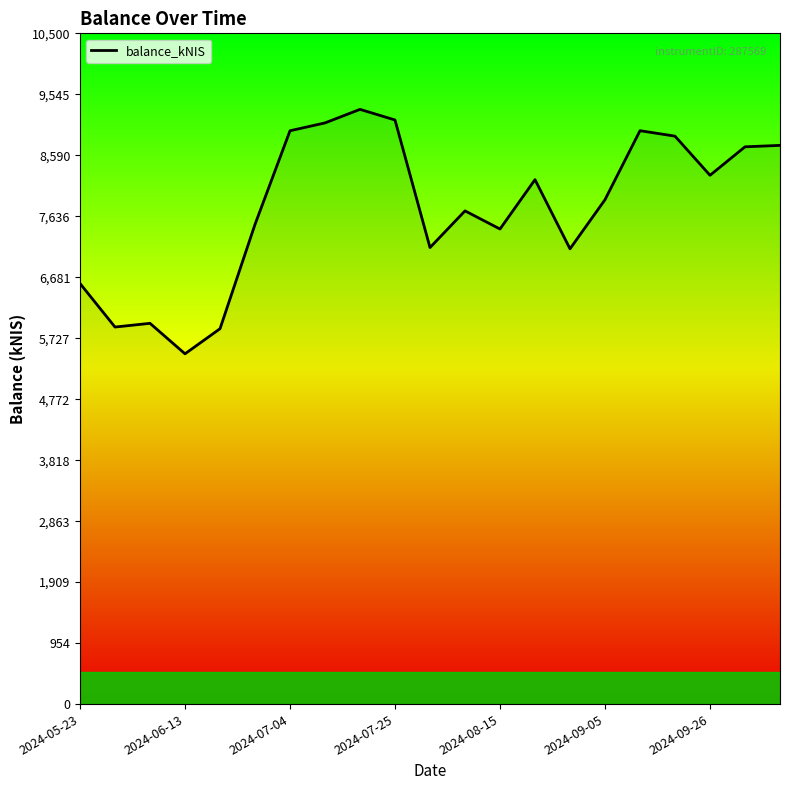

What is the smallest value displayed?

5483.4